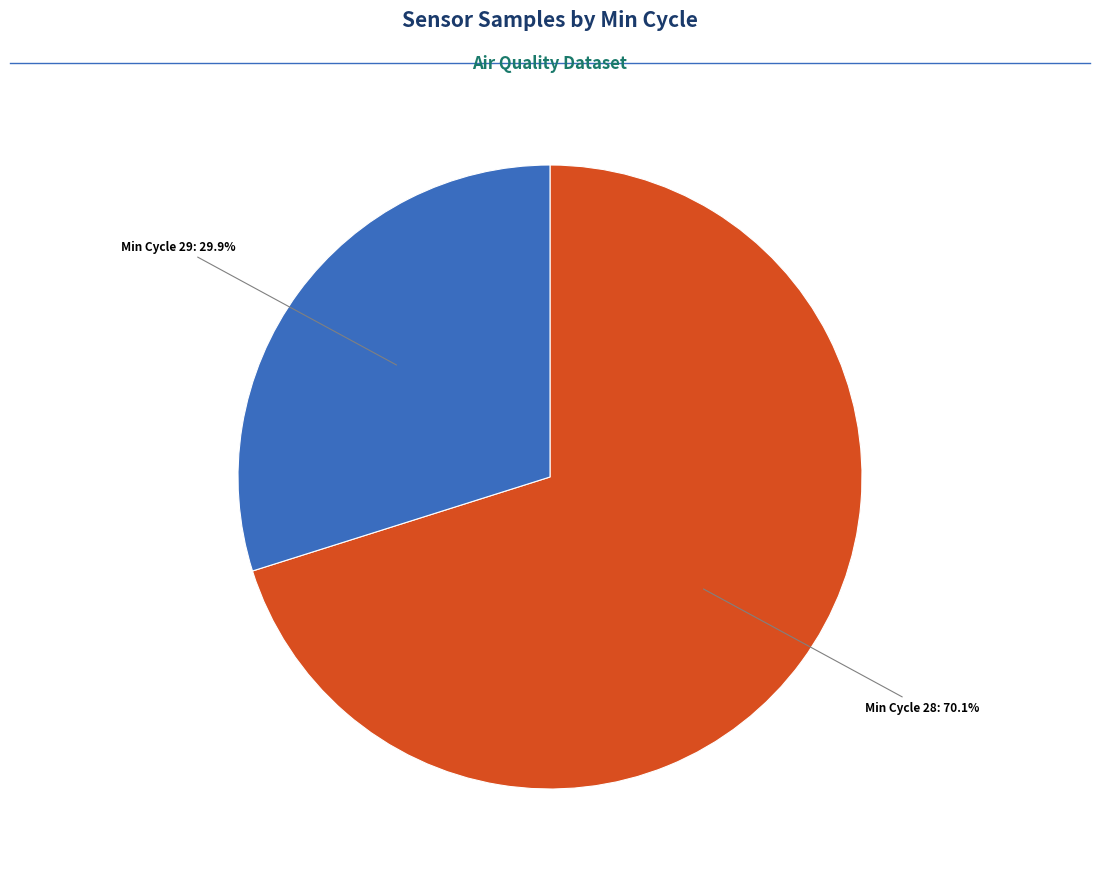

Is there any slice that represents more than half of the pie?

Yes